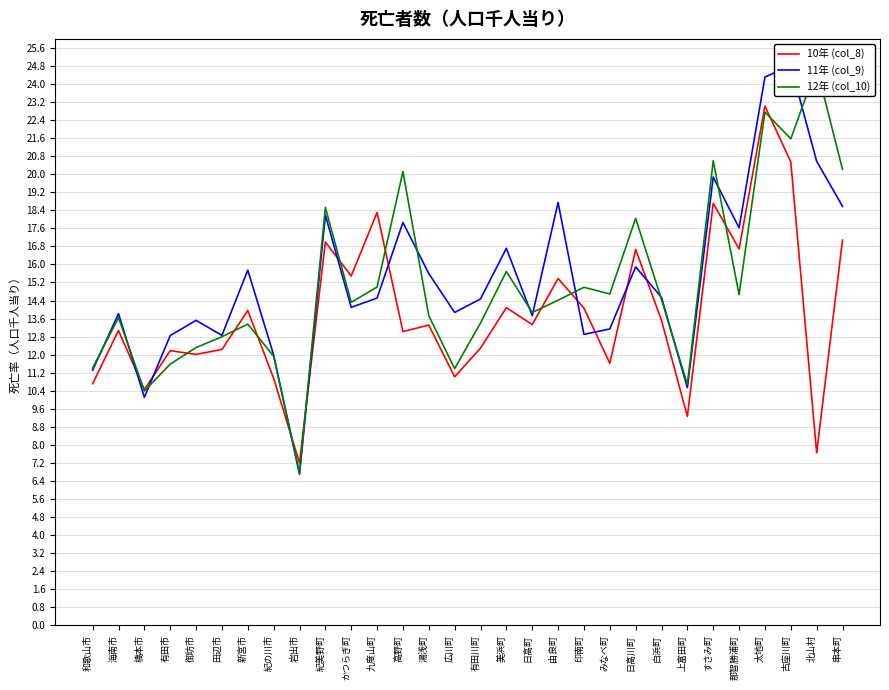

How many values in the 11年 (col_9) series exceed 14?

17